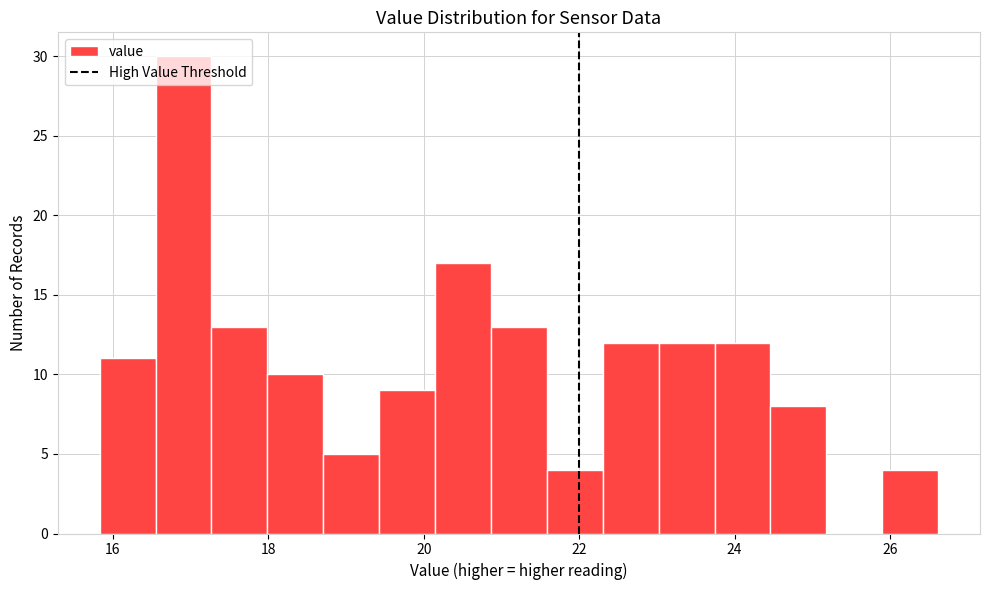

Read against the x-axis, roughly where is the centre of the tallest bar?

17.0